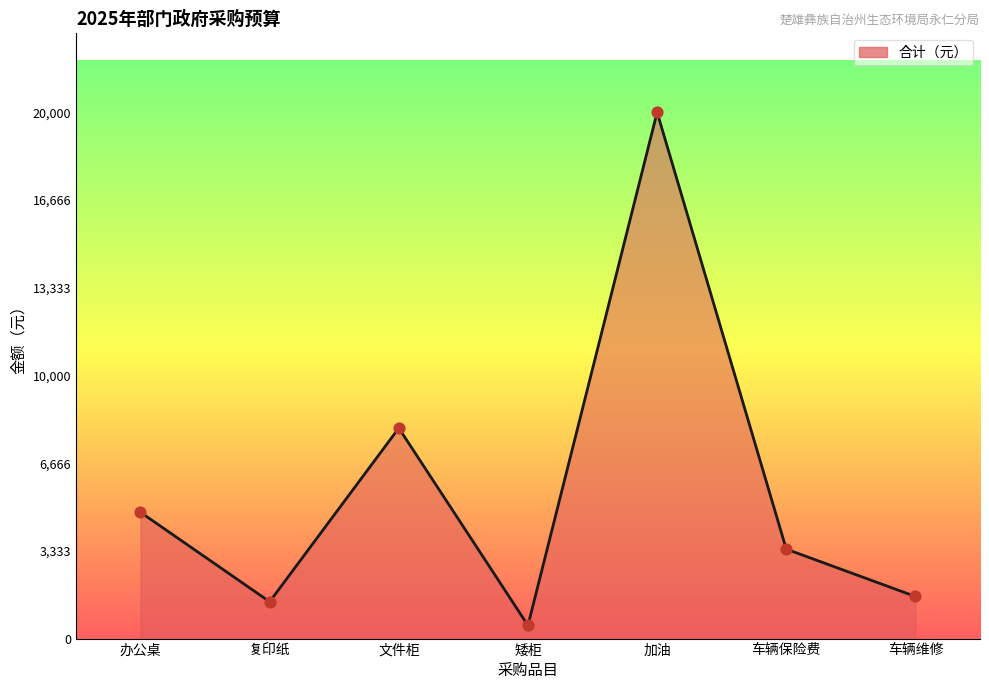

Between 加油 and 车辆维修, which is larger?

加油